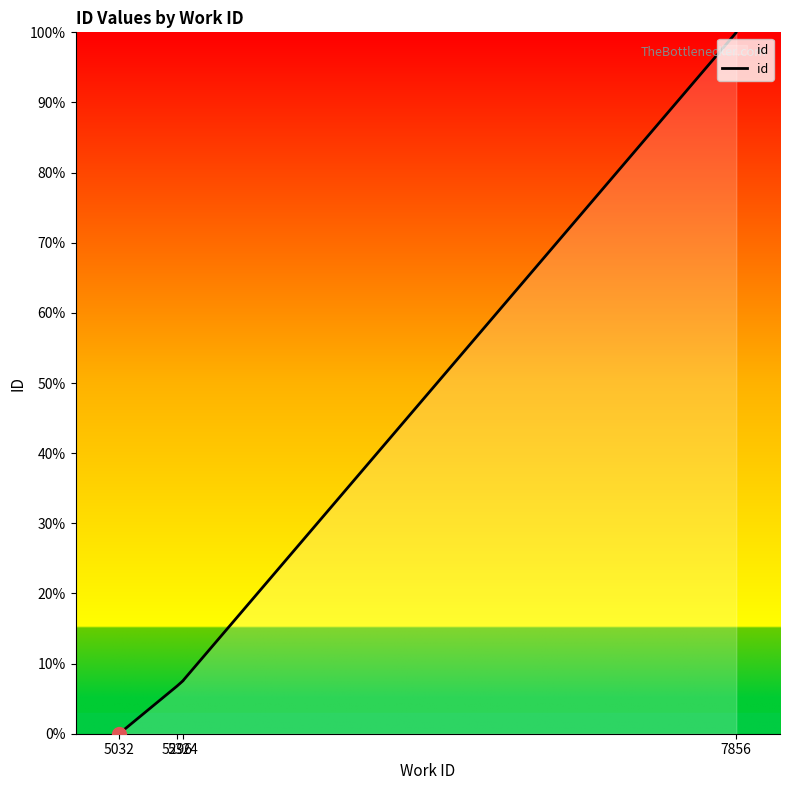

The value at 5296 is 9.6. True or false?

False